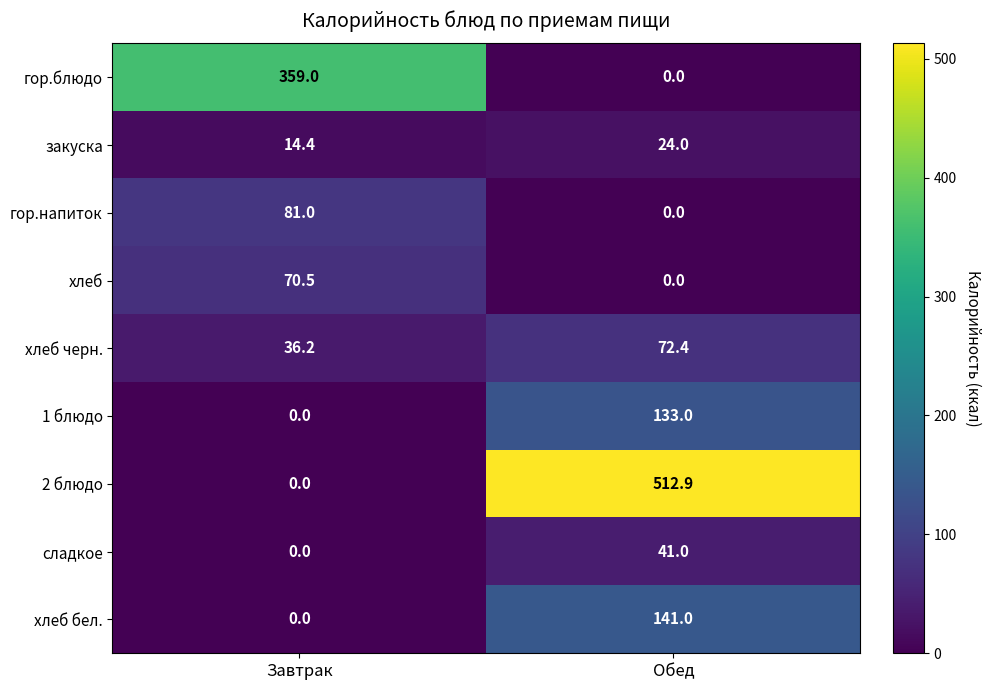

At which category does the chart reach its peak across all series?

Обед